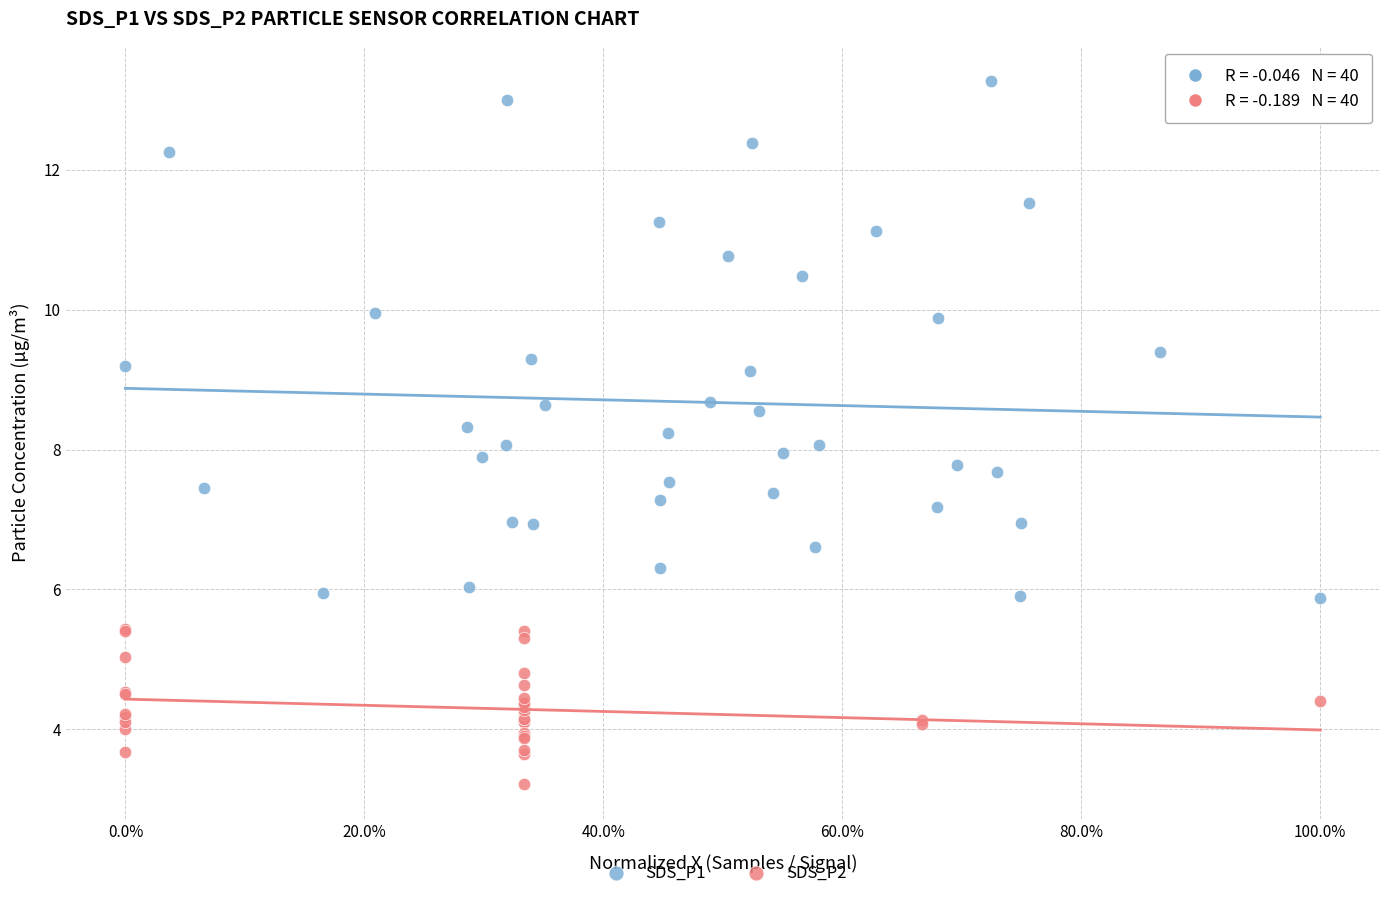

Which series has the widest spread of Y values?

SDS_P1